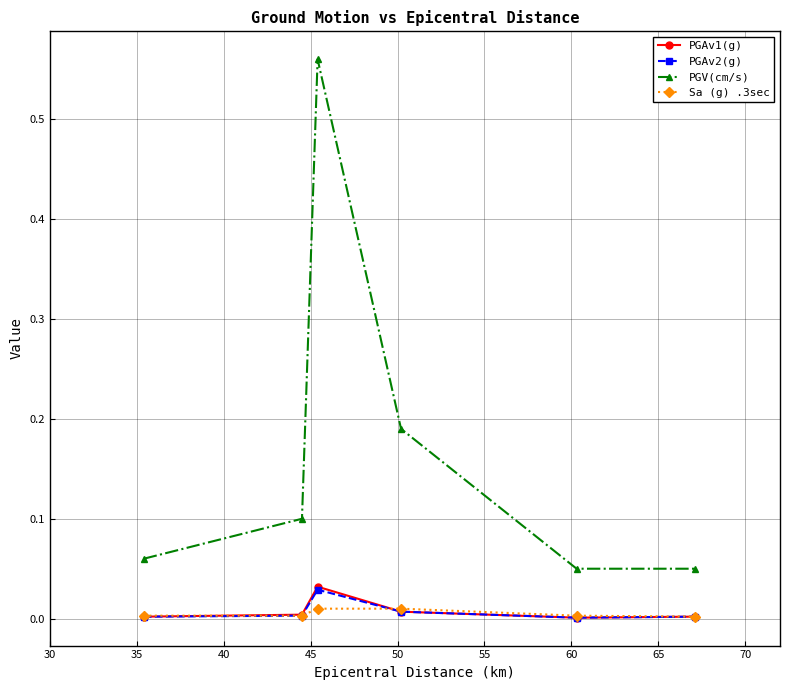

Which series has the largest range (max minus min)?

PGV(cm/s)